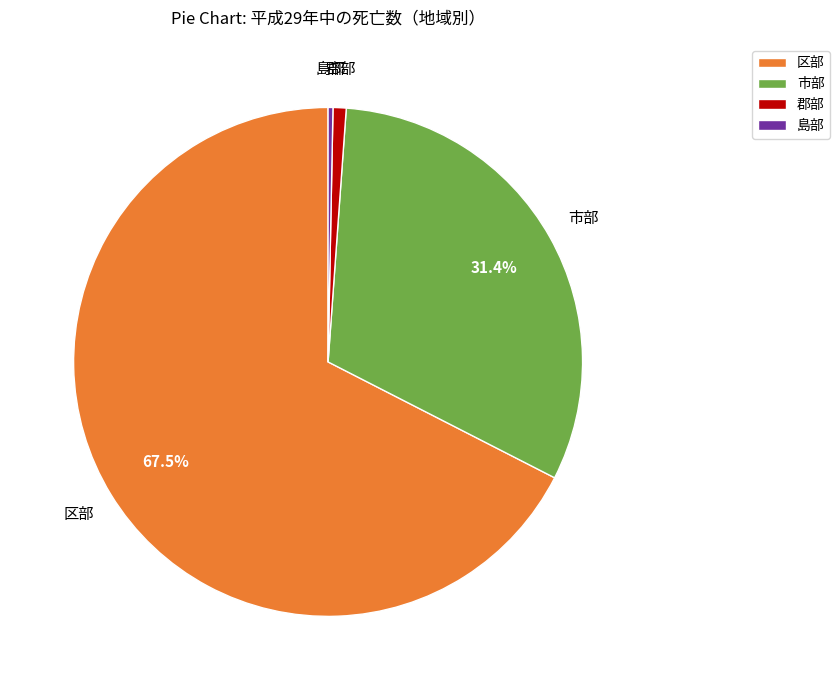

How many slices are in this pie chart?

4